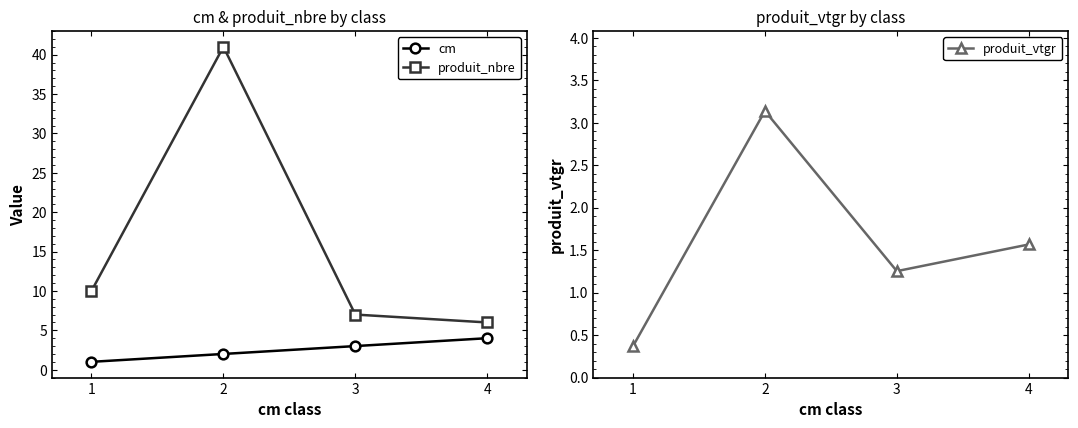

Reading left to right, transcribe all the data shown in this chart.

cm: 1.0	2.0	3.0	4.0
produit_nbre: 10.0	41.0	7.0	6.0
produit_vtgr: 0.4	3.1	1.3	1.6